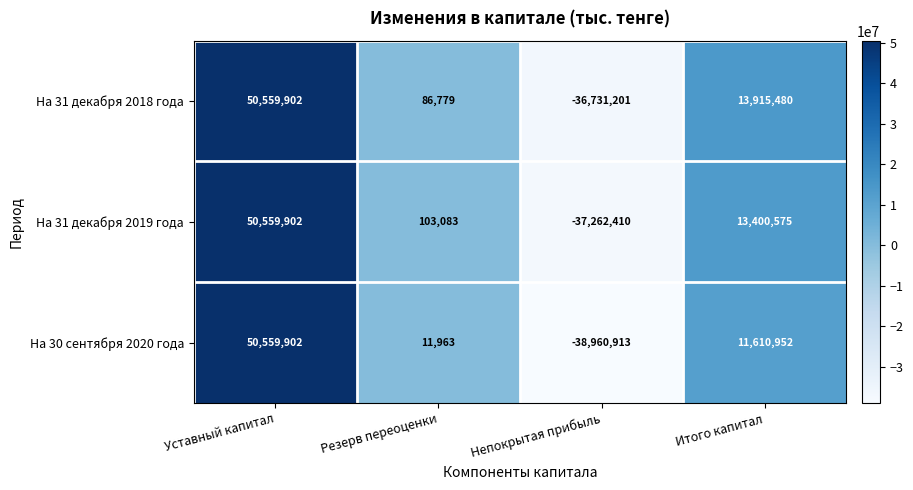

What is the smallest value displayed?

-38960913